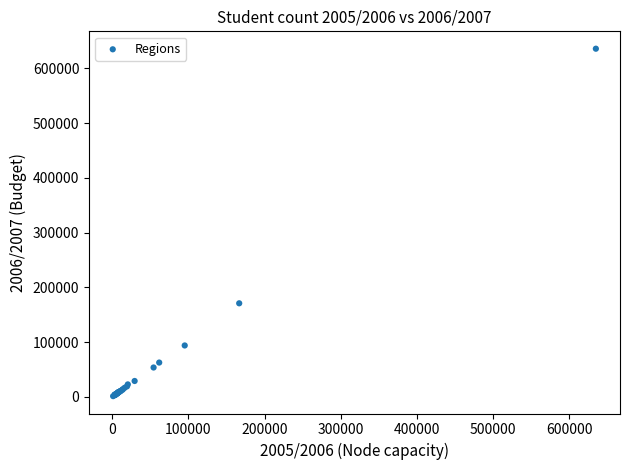

What Y value in the scatter plot is closest to 318590?

170814